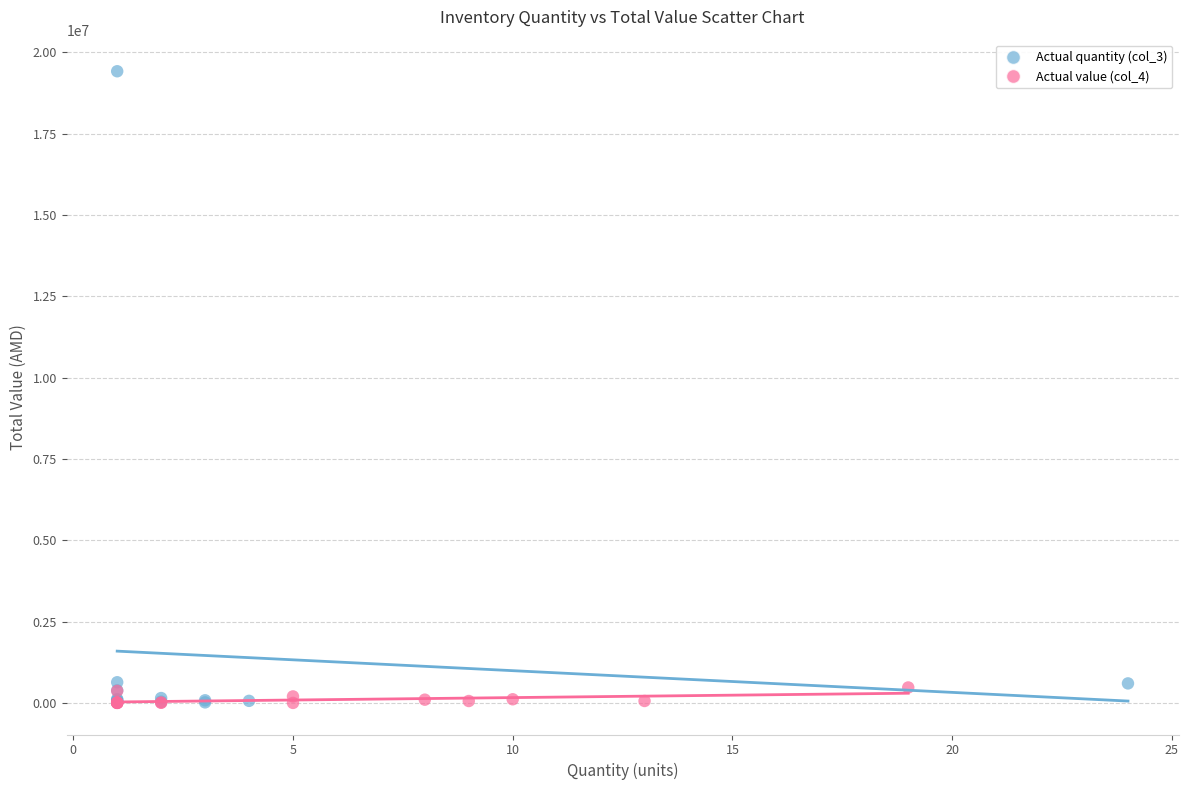

Which series contains the highest Y value?

Actual quantity (col_3)